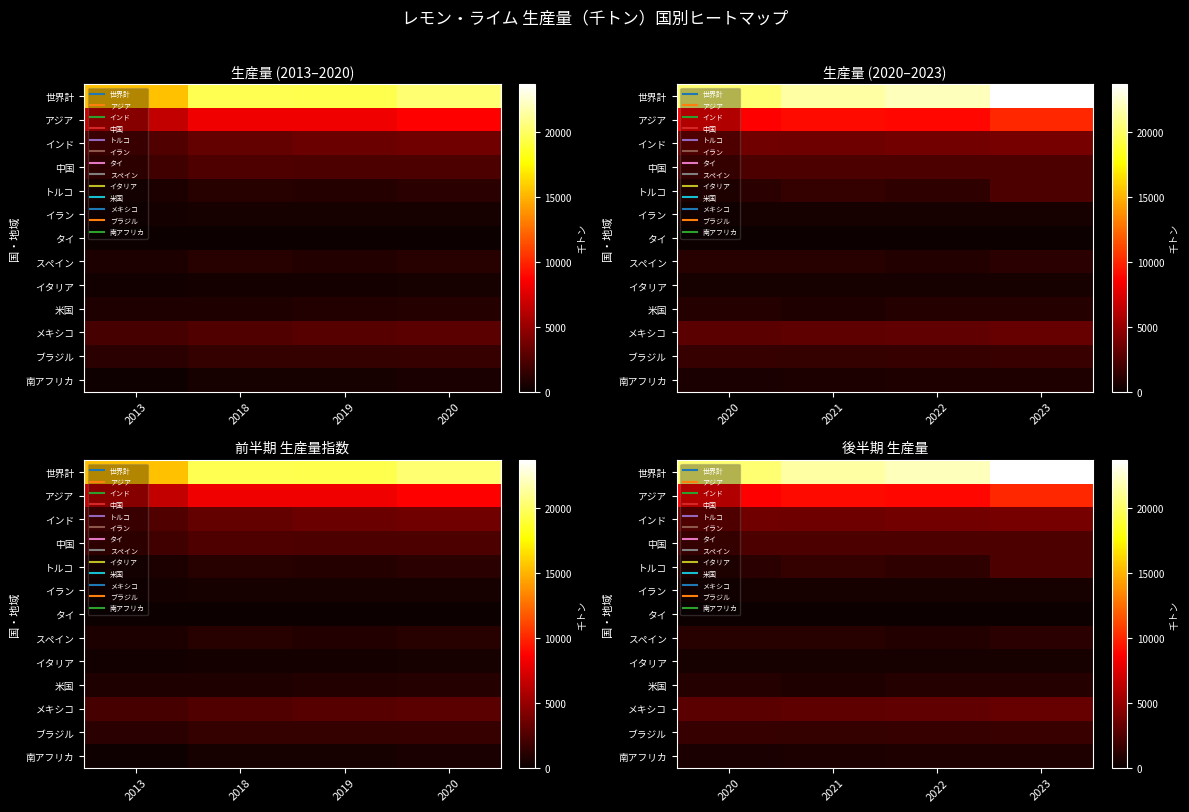

How many categories are shown in the chart?

4